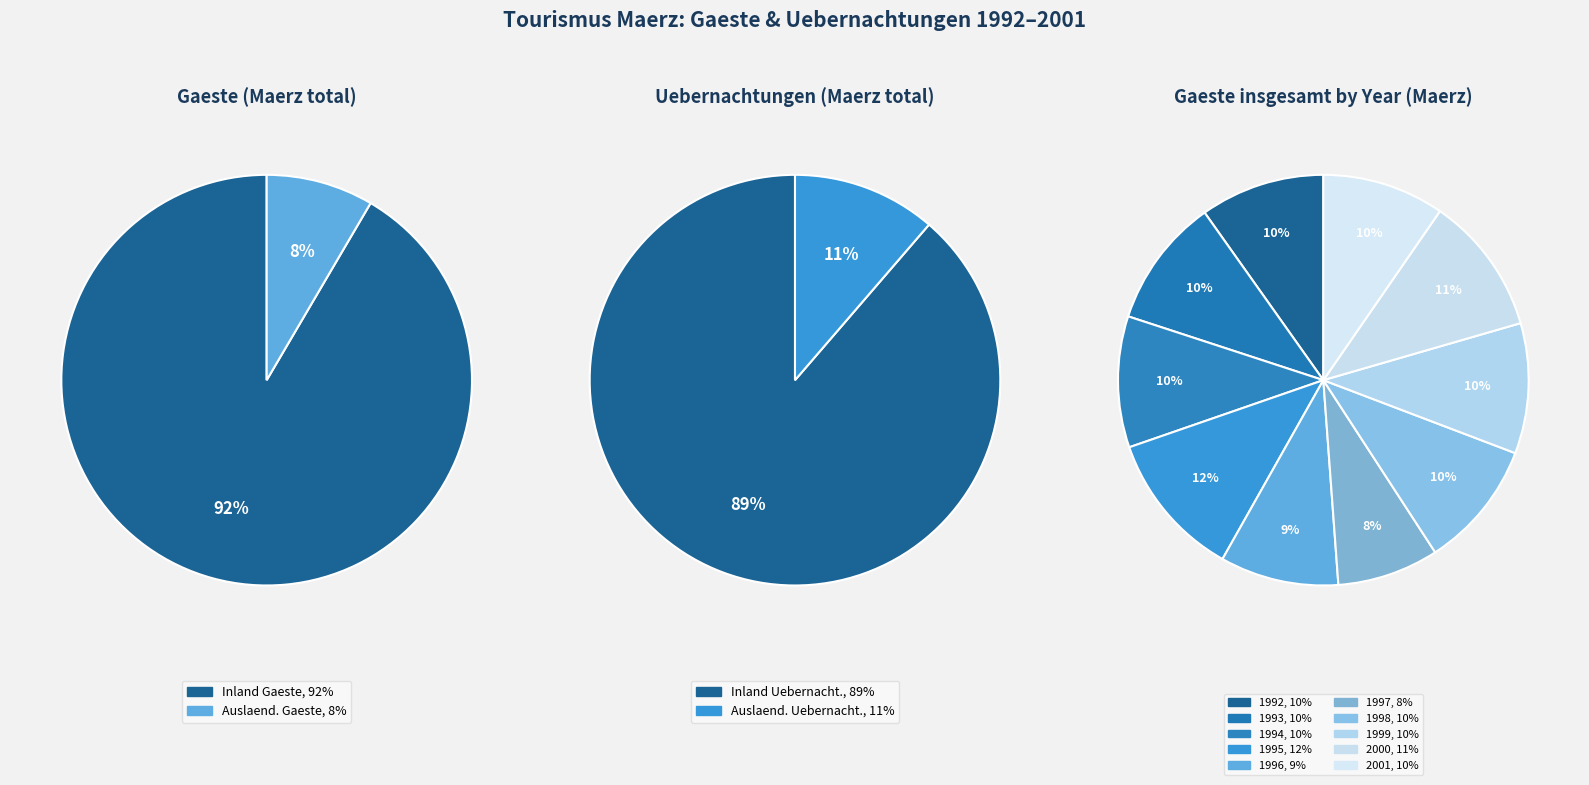

Do 1996 and 1994 together represent more than half of the pie?

No